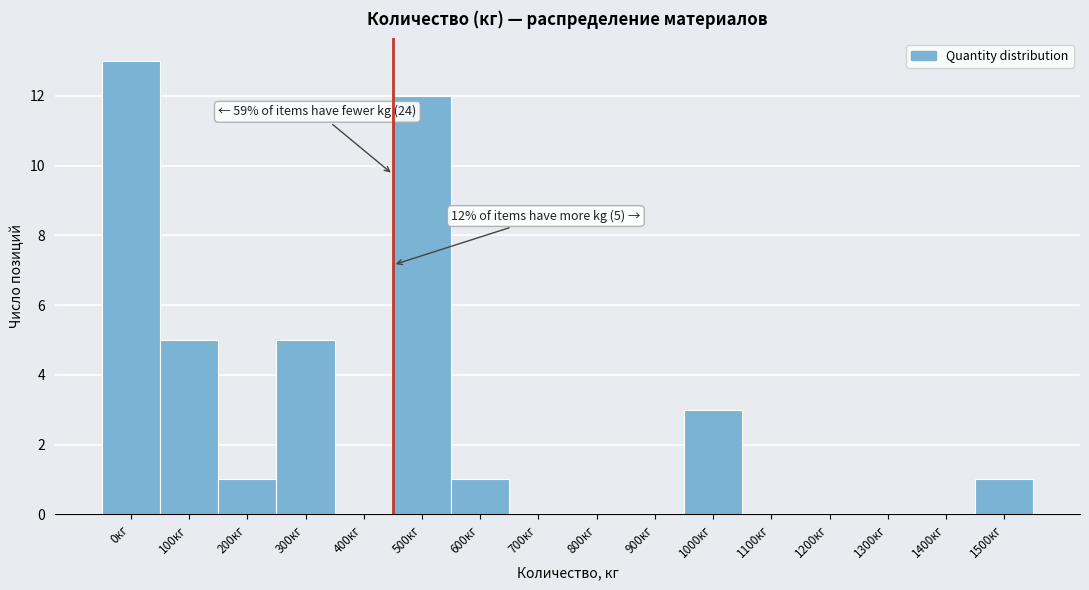

Reading right to left, transcribe all the data shown in this chart.

1500кг=1	1400кг=0	1300кг=0	1200кг=0	1100кг=0	1000кг=3	900кг=0	800кг=0	700кг=0	600кг=1	500кг=12	400кг=0	300кг=5	200кг=1	100кг=5	0кг=13